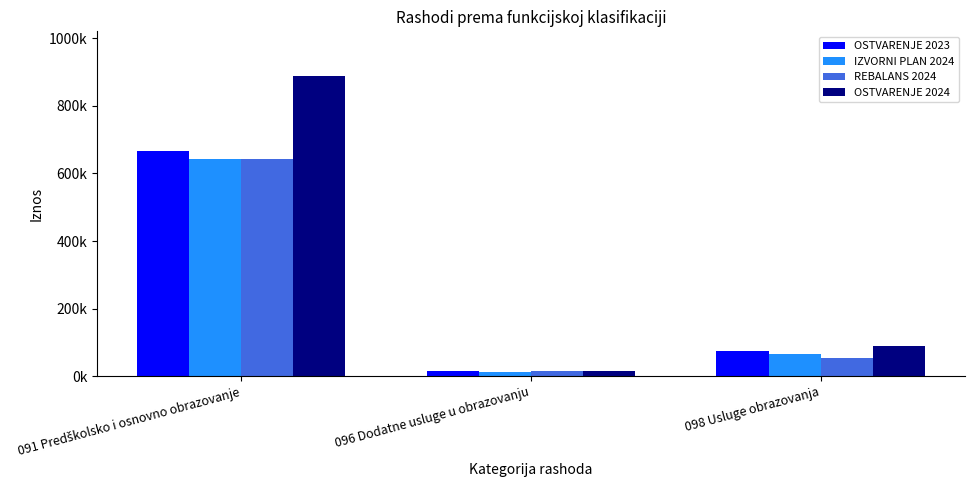

Which series has the widest spread of values?

OSTVARENJE 2024